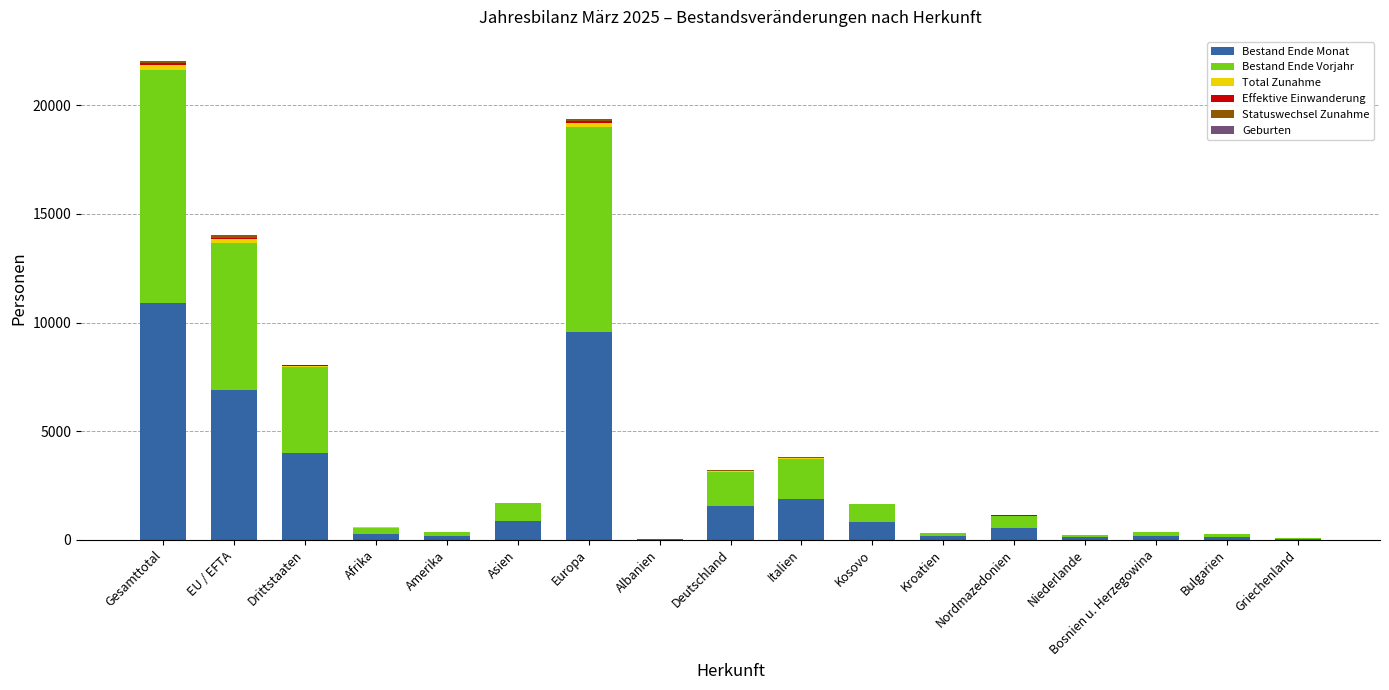

True or false: Bestand Ende Monat has a value of 3988 at Drittstaaten.

True